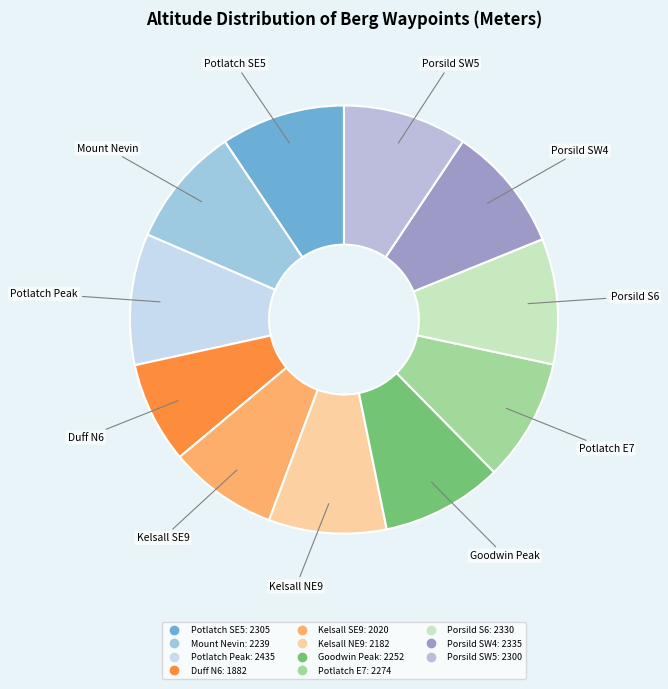

The Porsild SW5 slice represents 24% of the pie. True or false?

False